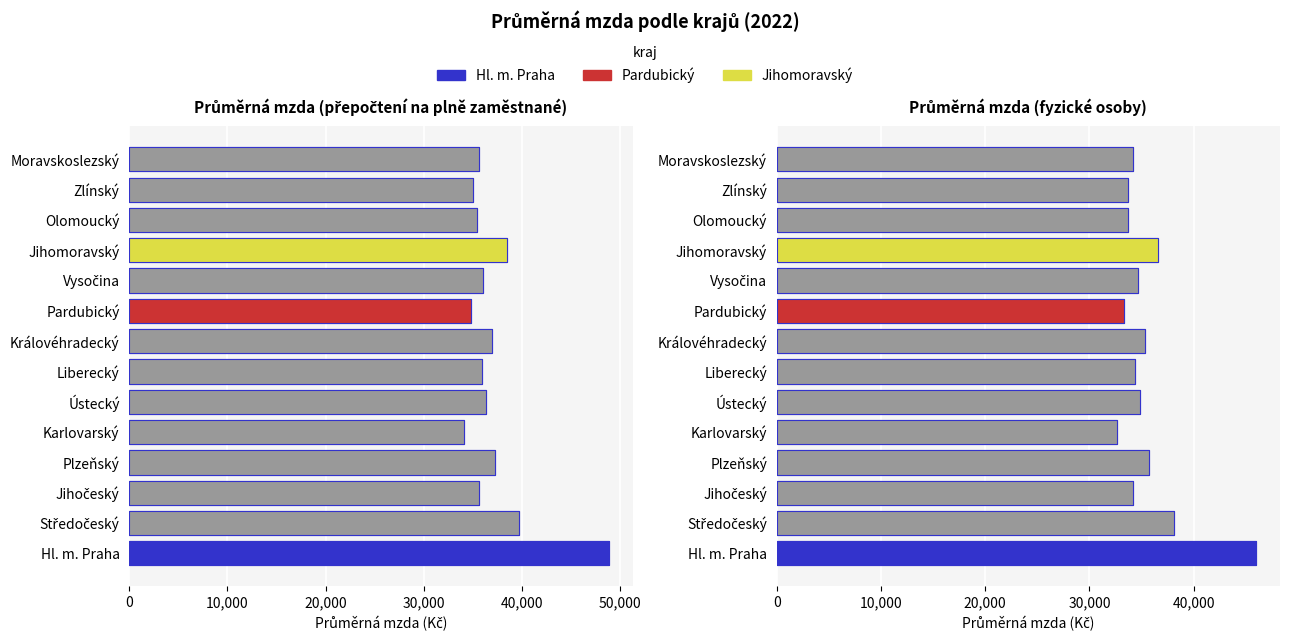

How many values in the Průměrná mzda (fyzické osoby) series are below 34649?

7